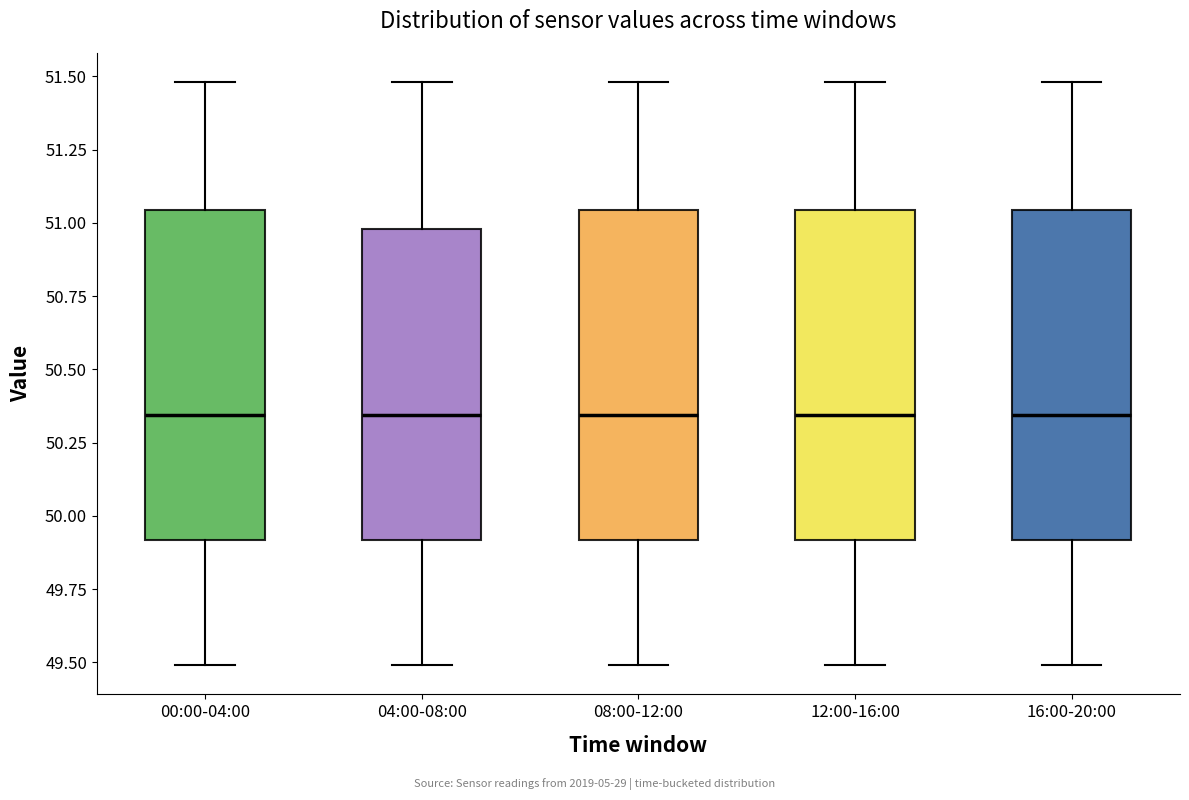

Reading left to right, read every box against the y-axis: the position of its median line, the range the box covers, and the ends of its whiskers. The values are not printed on the chart, so give them approximately, as read against the axis.

00:00-04:00: median 50.35, box 49.90 to 51.05, whiskers 49.50 to 51.50
04:00-08:00: median 50.35, box 49.90 to 51.00, whiskers 49.50 to 51.50
08:00-12:00: median 50.35, box 49.90 to 51.05, whiskers 49.50 to 51.50
12:00-16:00: median 50.35, box 49.90 to 51.05, whiskers 49.50 to 51.50
16:00-20:00: median 50.35, box 49.90 to 51.05, whiskers 49.50 to 51.50